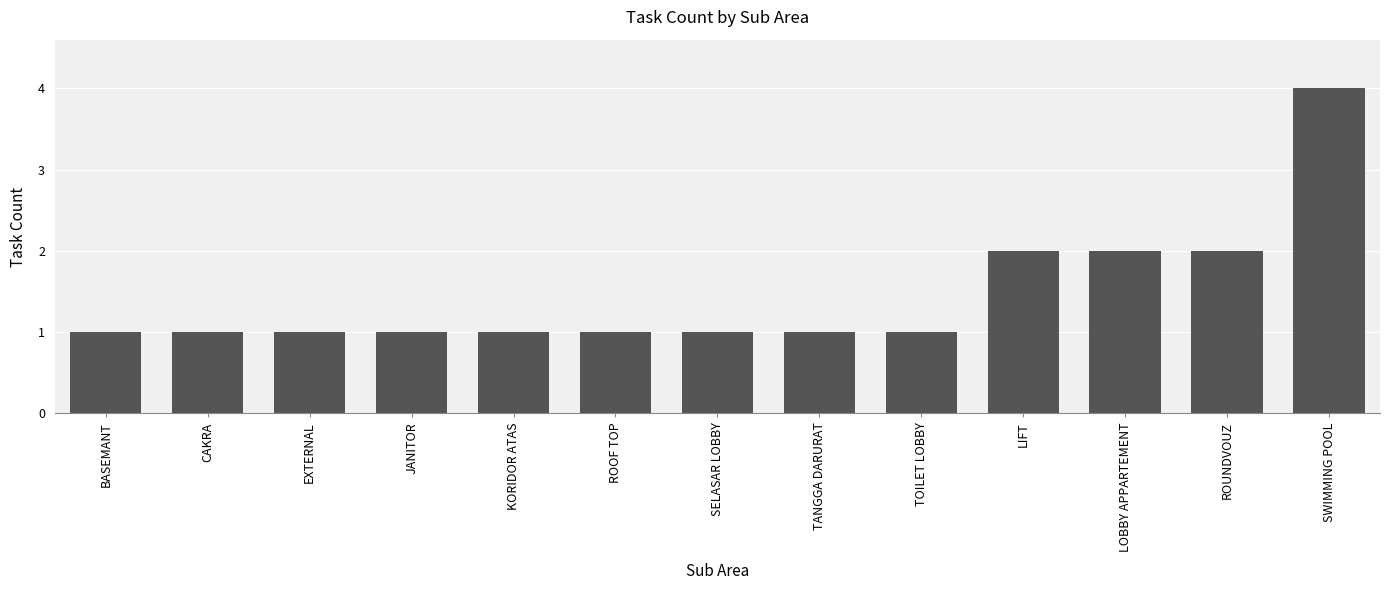

What is the difference between the maximum and minimum values?

3